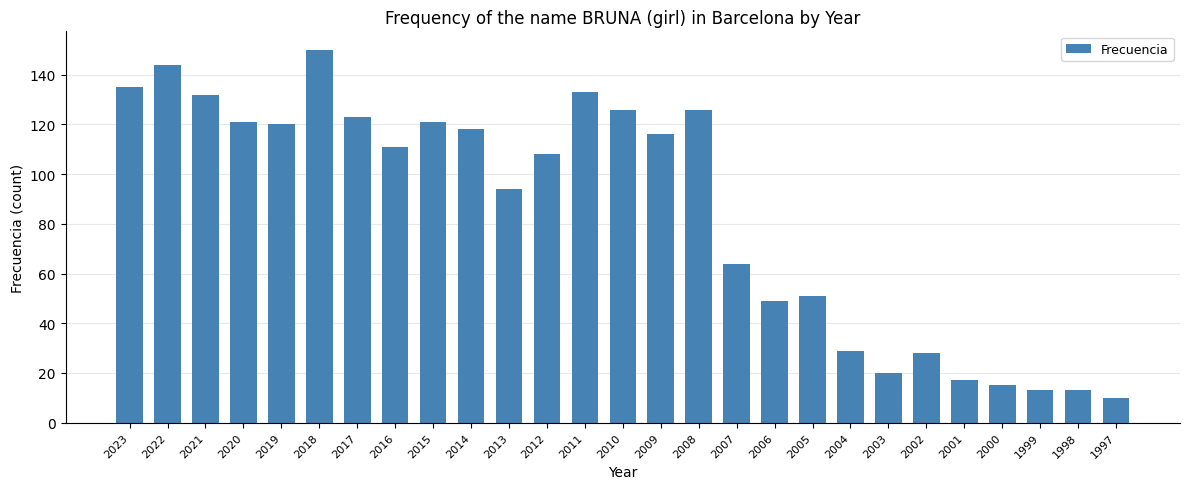

What is the value of the 25th bar from the left?

13